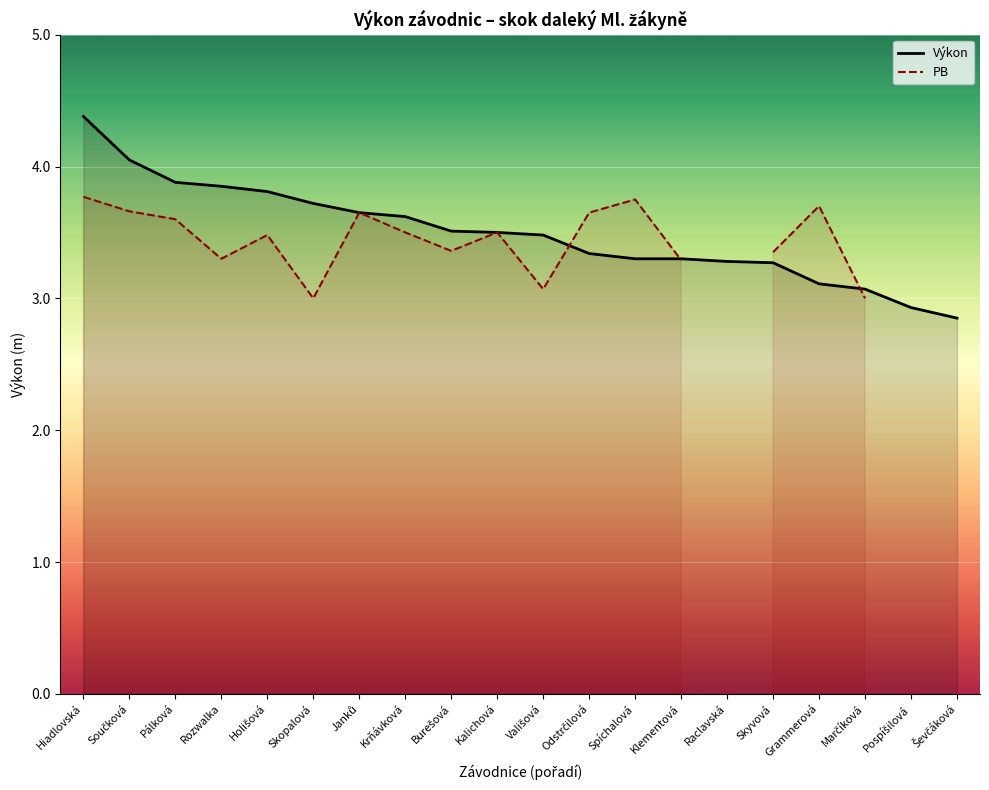

Which series has the largest total across all categories?

Výkon